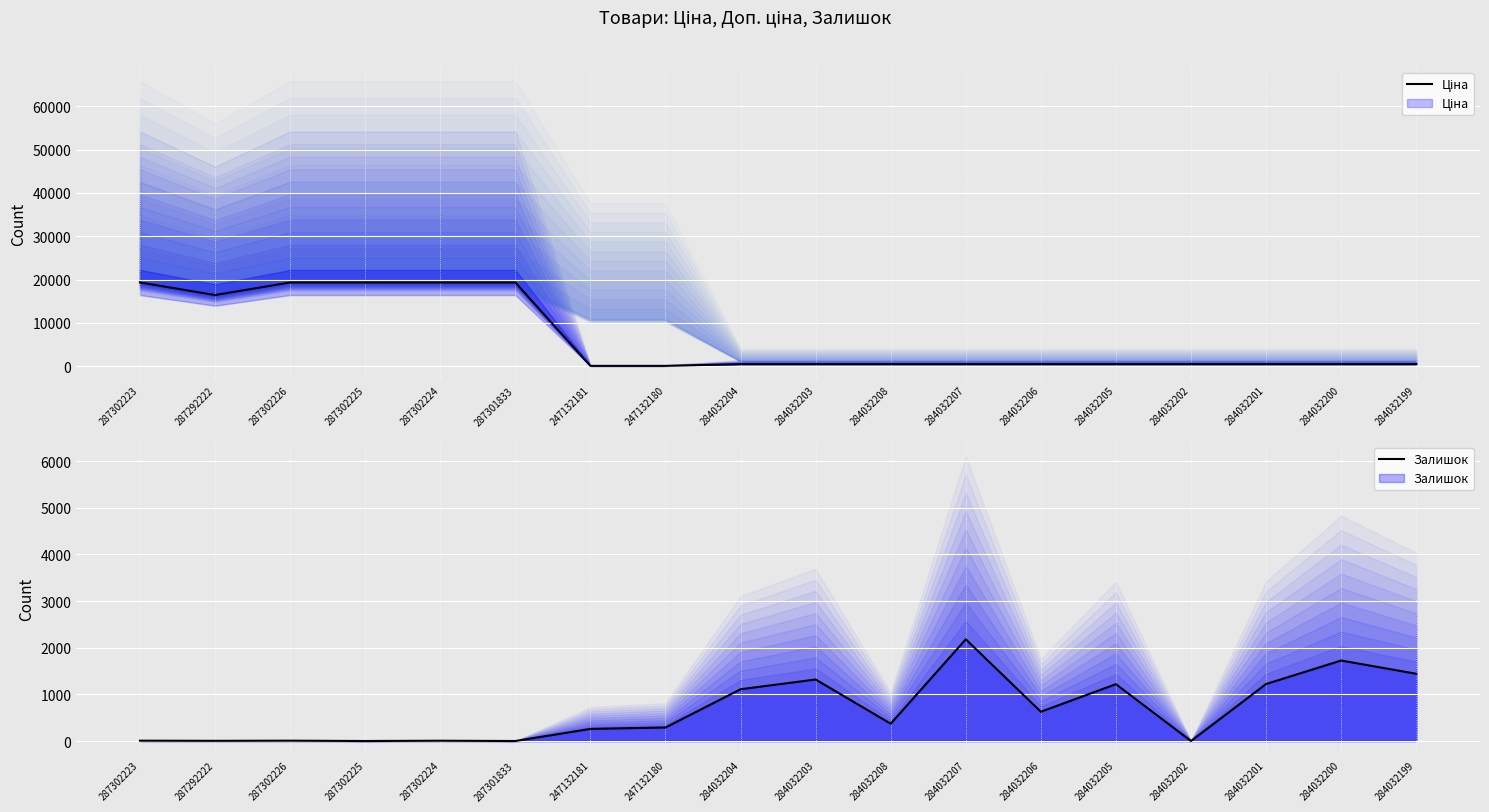

What is the label of the 7th point from the right?

284032207